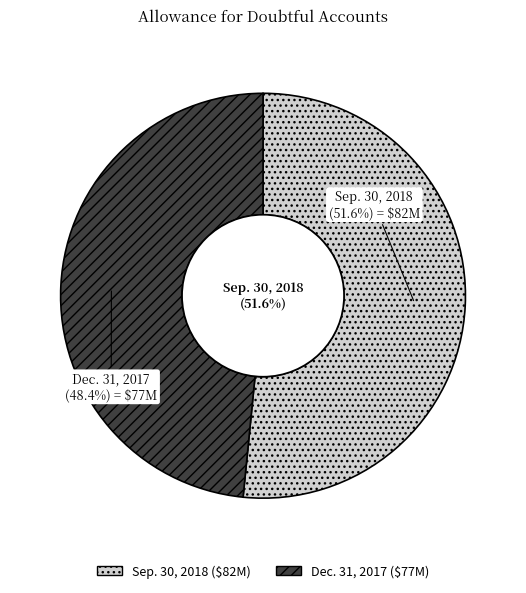

Rank the categories by value from highest to lowest.

Sep. 30, 2018, Dec. 31, 2017